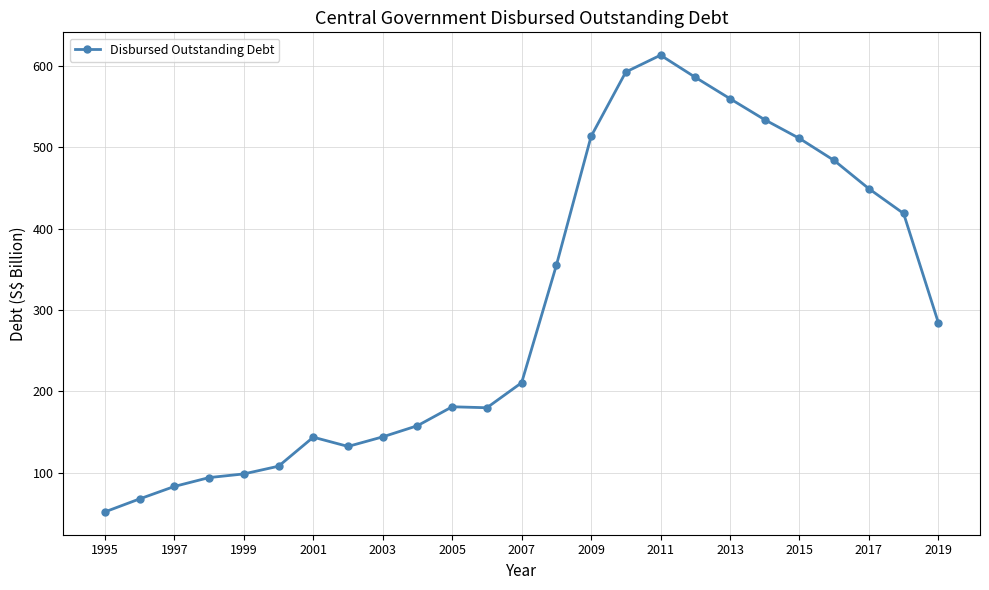

Does the chart have visible grid lines?

Yes